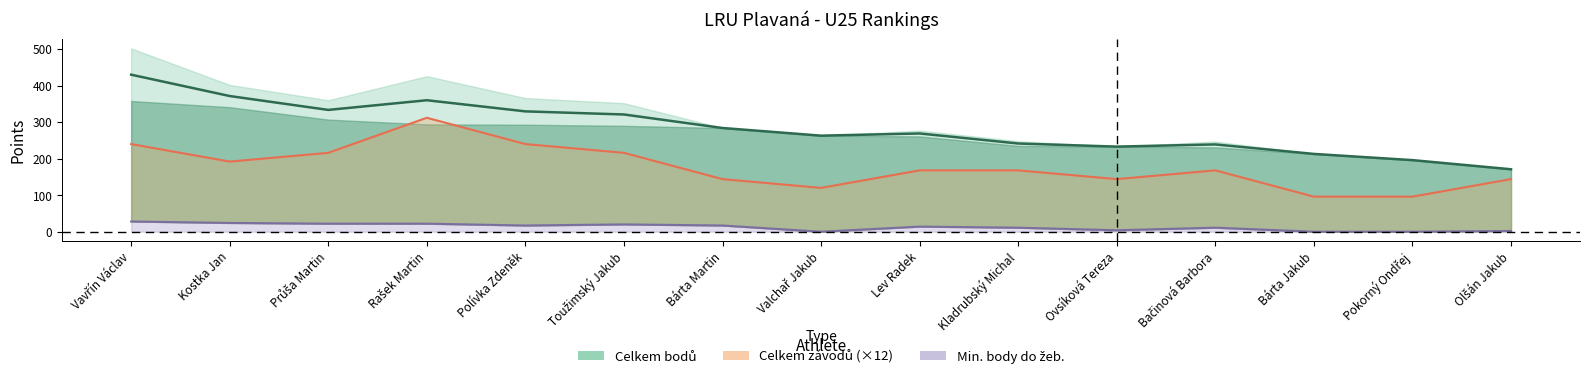

Count the number of categories in the chart.

15